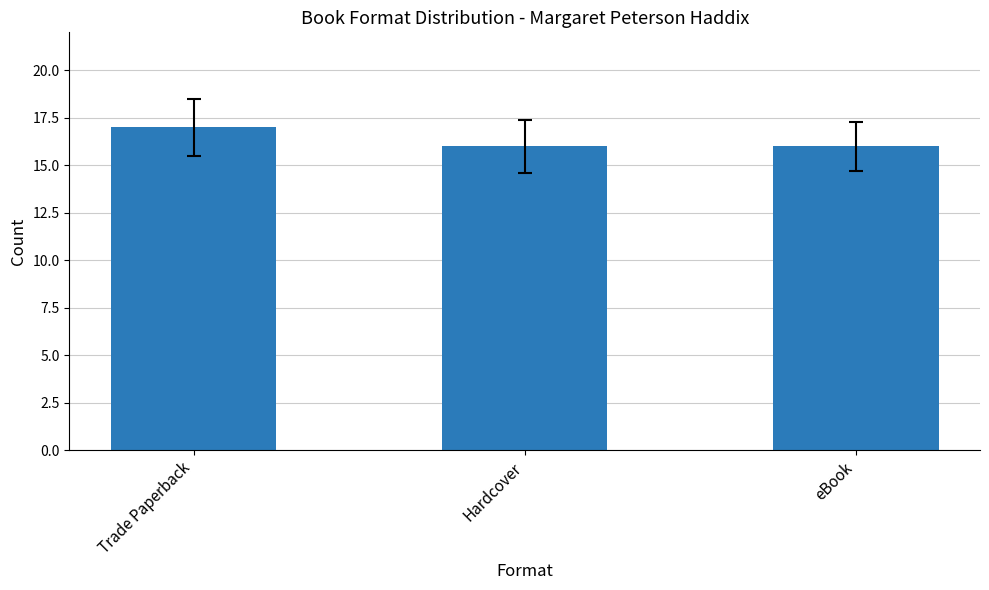

What is the label of the 1st bar from the right?

eBook